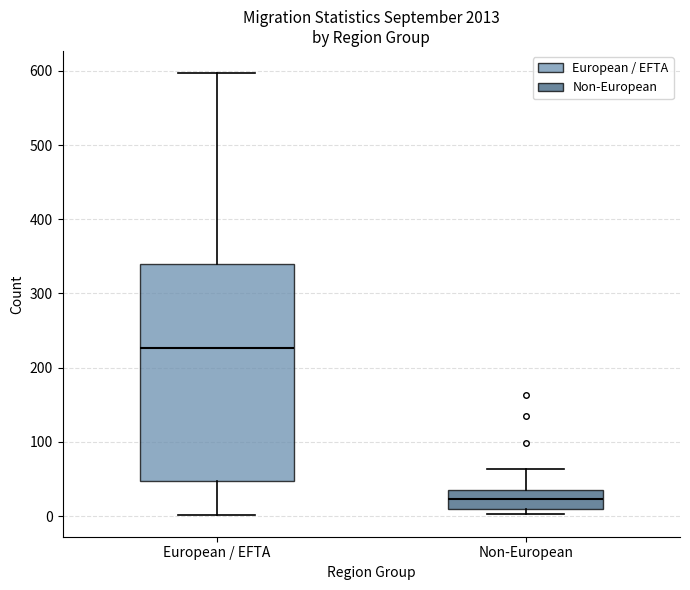

Reading left to right, transcribe this box plot: for each box, give where its median line is, the range the box spans, and where its two whiskers end, as read against the y-axis. The values are not printed on the chart, so give them approximately, as read against the axis.

European / EFTA: median 230, box 50 to 340, whiskers 0 to 600
Non-European: median 20, box 10 to 40, whiskers 0 to 60